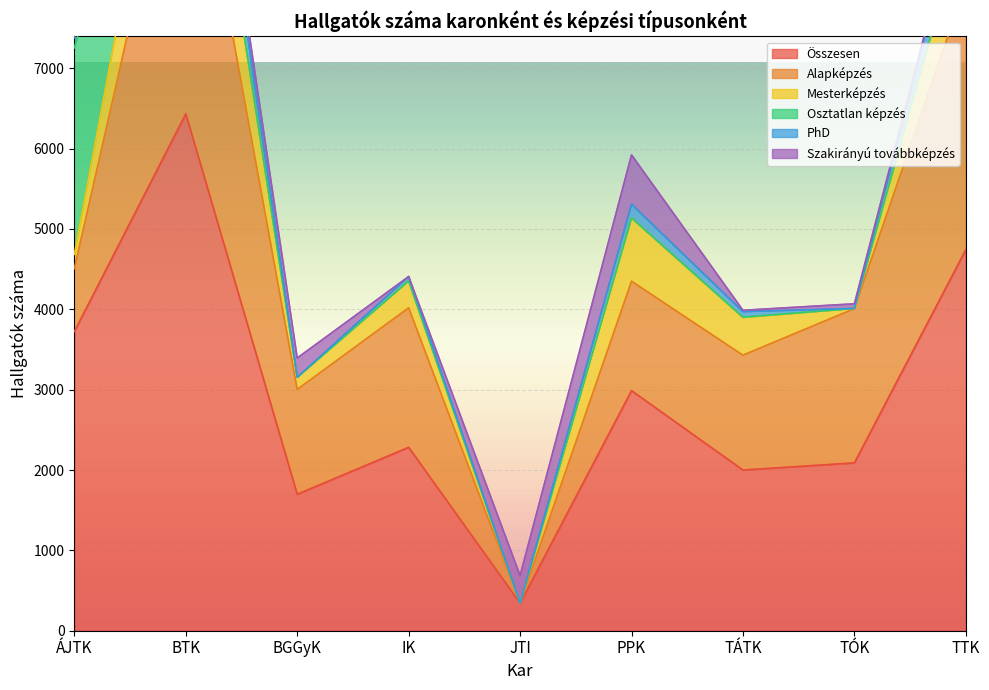

True or false: Szakirányú továbbképzés and Alapképzés intersect in this chart.

True